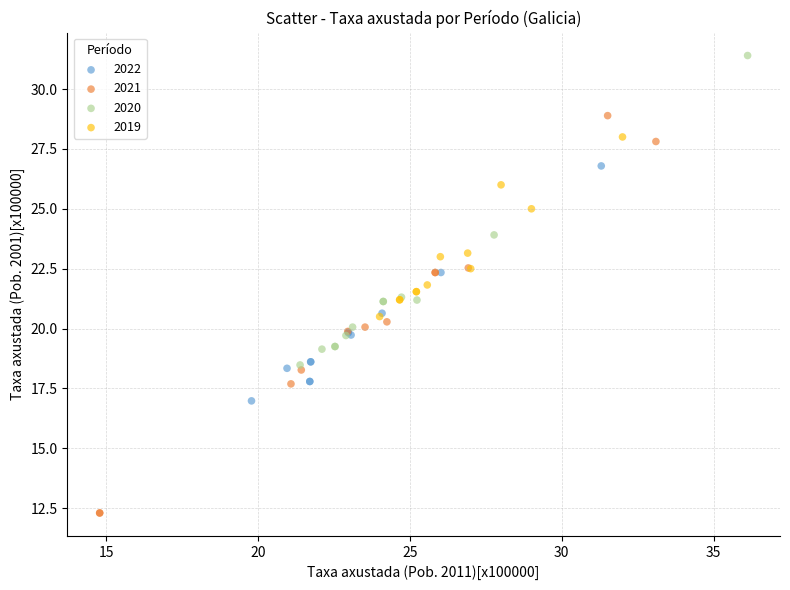

Which series reaches the minimum Y coordinate?

2021